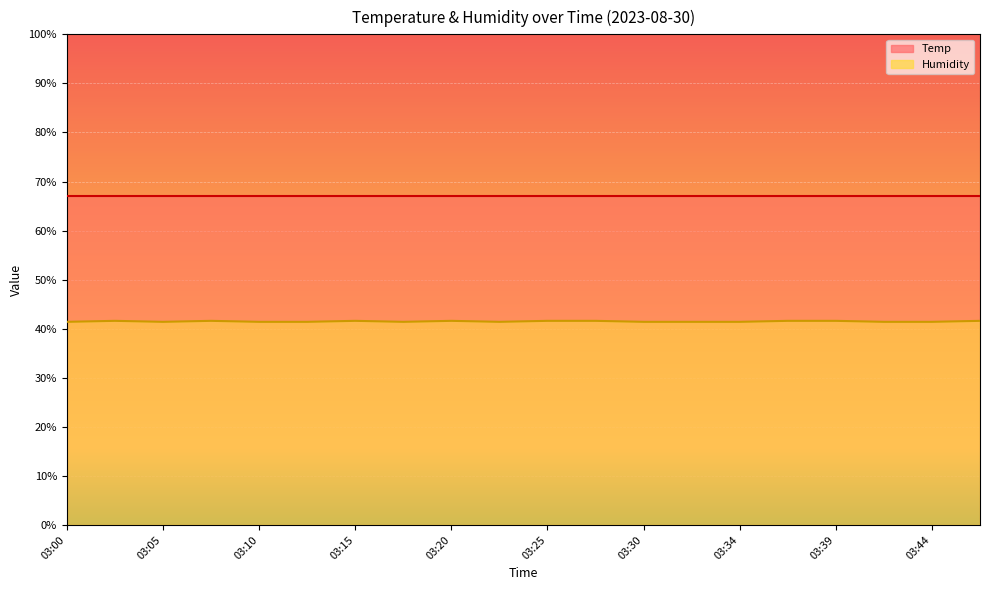

What is the smallest value displayed?

41.4